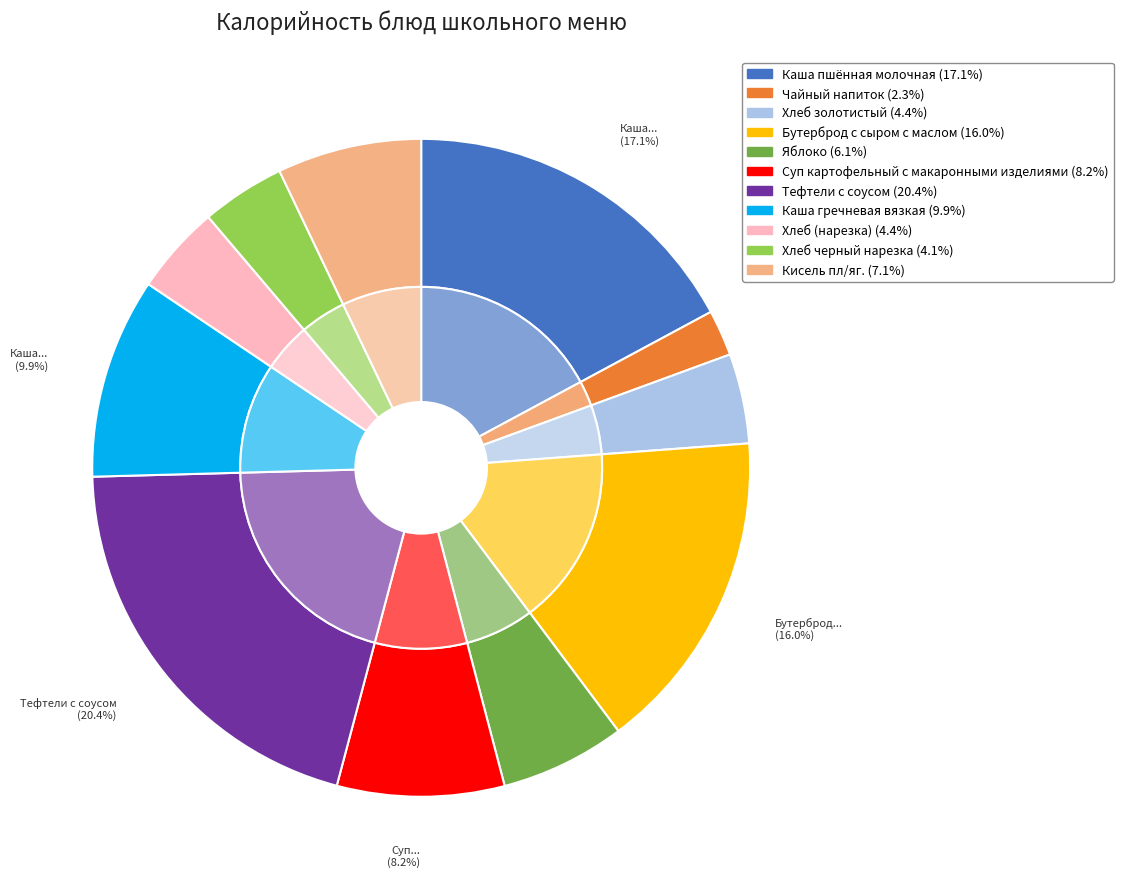

Do Хлеб (нарезка) and Суп картофельный с макаронными изделиями together represent more than half of the pie?

No